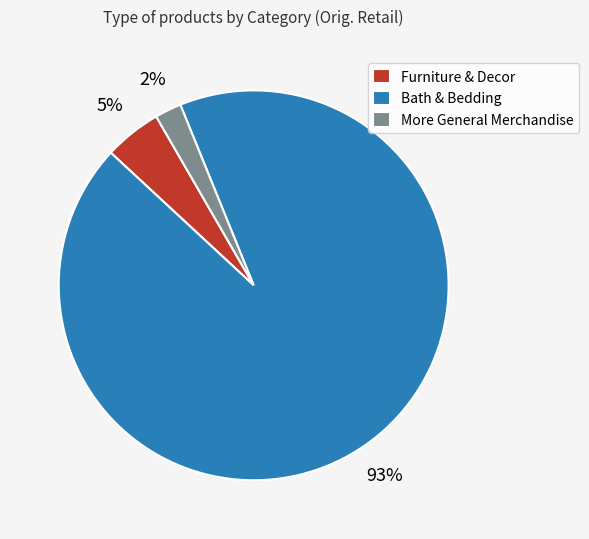

To the nearest percent, what is the difference between the largest and smallest slice percentages?

91%